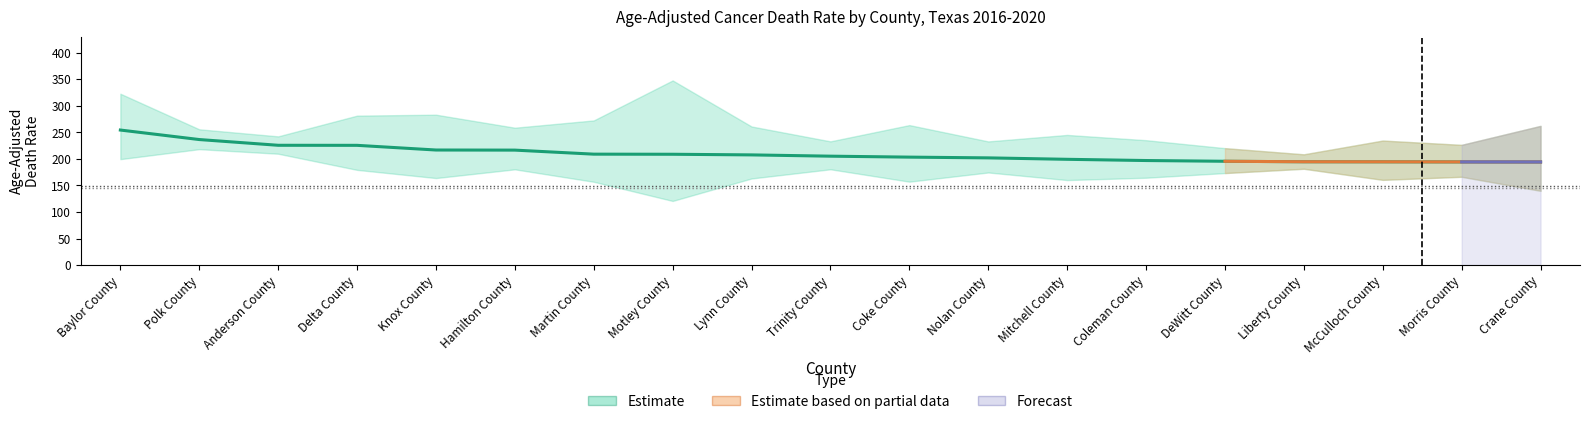

How many lines are shown in the chart?

3